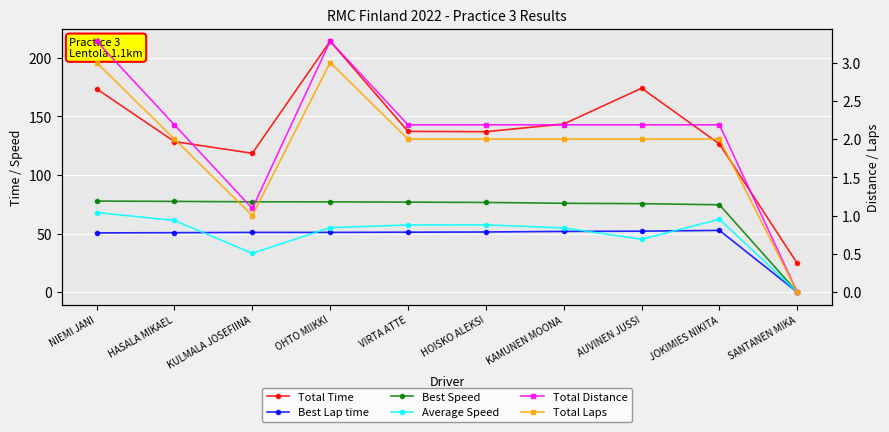

True or false: Total Distance and Total Laps cross at least once.

False